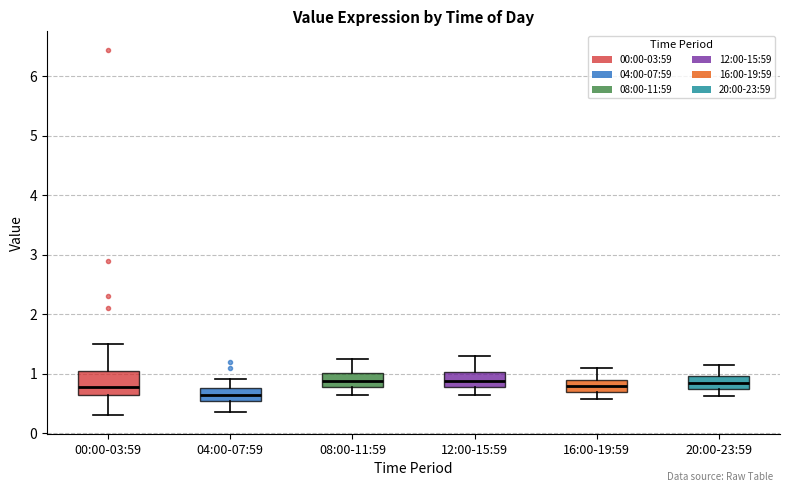

Reading left to right, read every box against the y-axis: the position of its median line, the range the box covers, and the ends of its whiskers. The values are not printed on the chart, so give them approximately, as read against the axis.

00:00-03:59: median 0.8, box 0.6 to 1.0, whiskers 0.3 to 1.5
04:00-07:59: median 0.6, box 0.5 to 0.8, whiskers 0.4 to 0.9
08:00-11:59: median 0.9, box 0.8 to 1.0, whiskers 0.7 to 1.3
12:00-15:59: median 0.9, box 0.8 to 1.0, whiskers 0.7 to 1.3
16:00-19:59: median 0.8, box 0.7 to 0.9, whiskers 0.6 to 1.1
20:00-23:59: median 0.9, box 0.8 to 1.0, whiskers 0.6 to 1.2